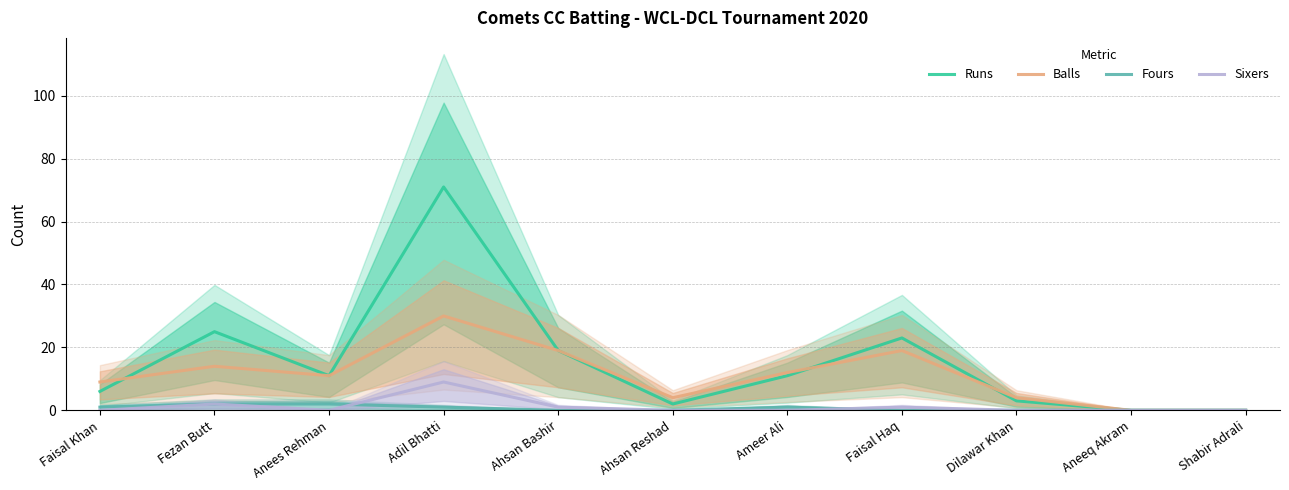

How many positive values does the Sixers series have?

4